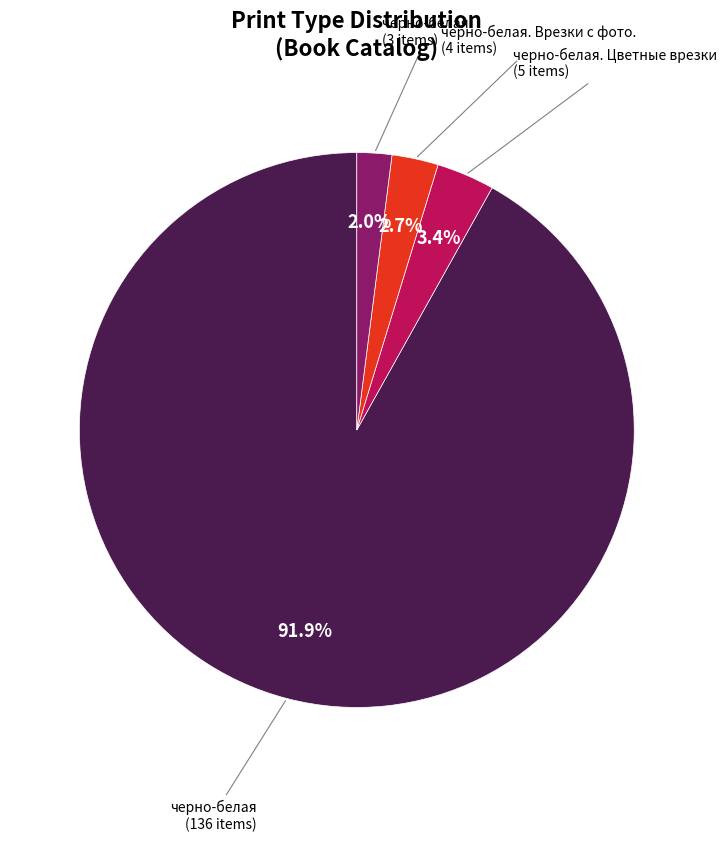

What percentage is NOT represented by черно-белая. Цветные врезки?

96.6%